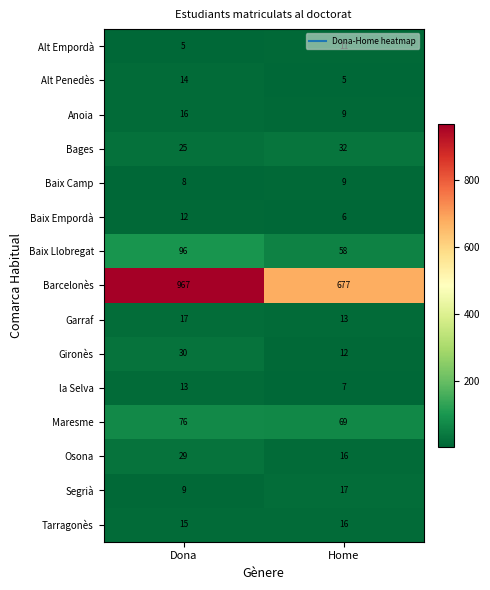

Which series has the widest spread of values?

Barcelonès